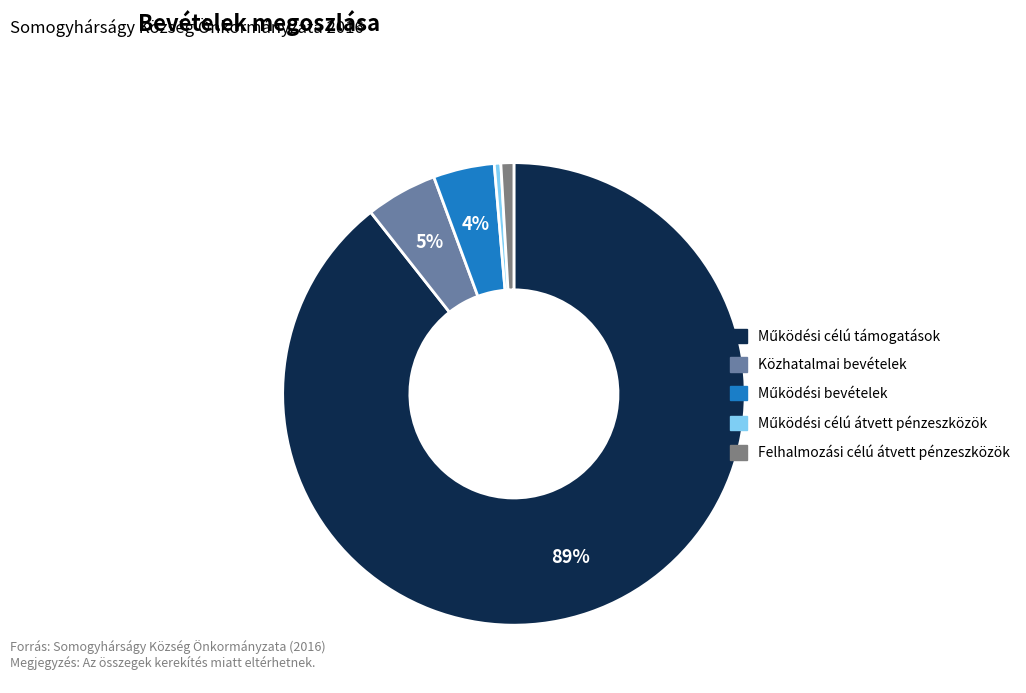

Count the number of slices in the pie.

5